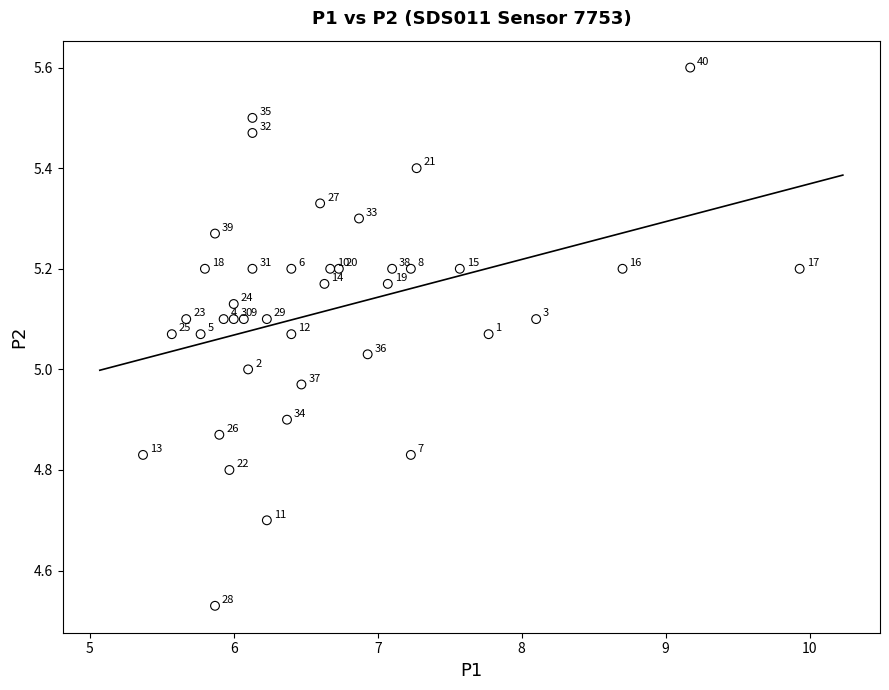

What is the range of X values (max minus min)?

4.6